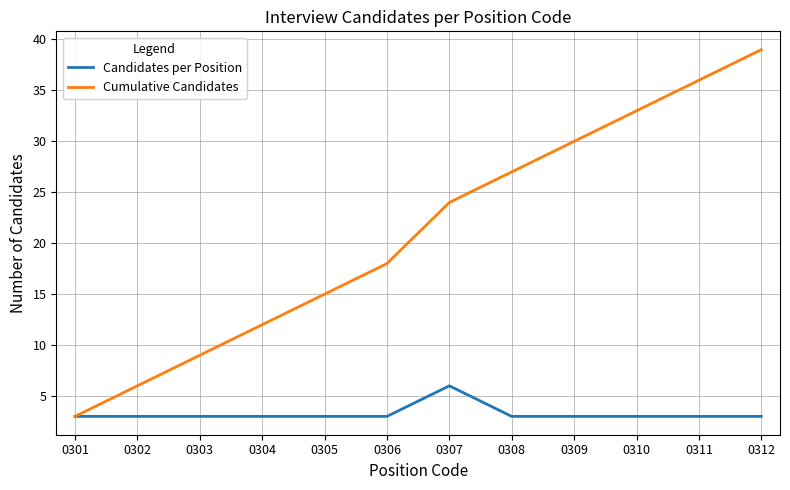

At which category is the sum across all series the highest?

0312